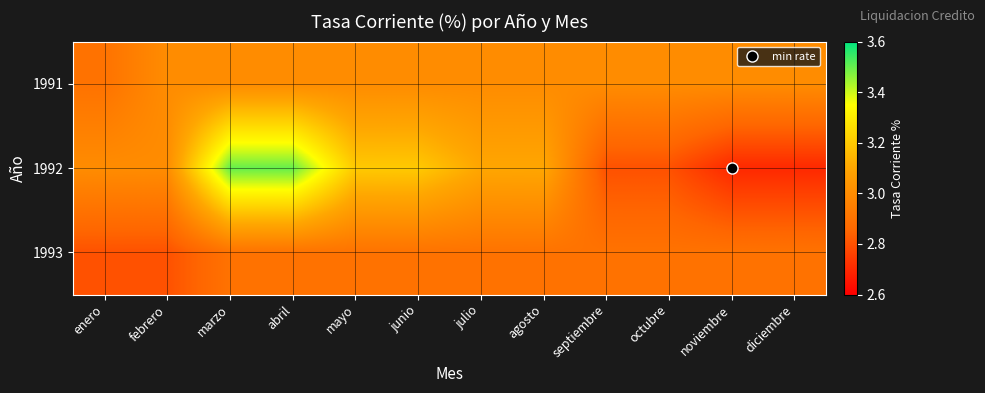

At agosto, list the series in order from largest to smallest.

1992, 1991, 1993